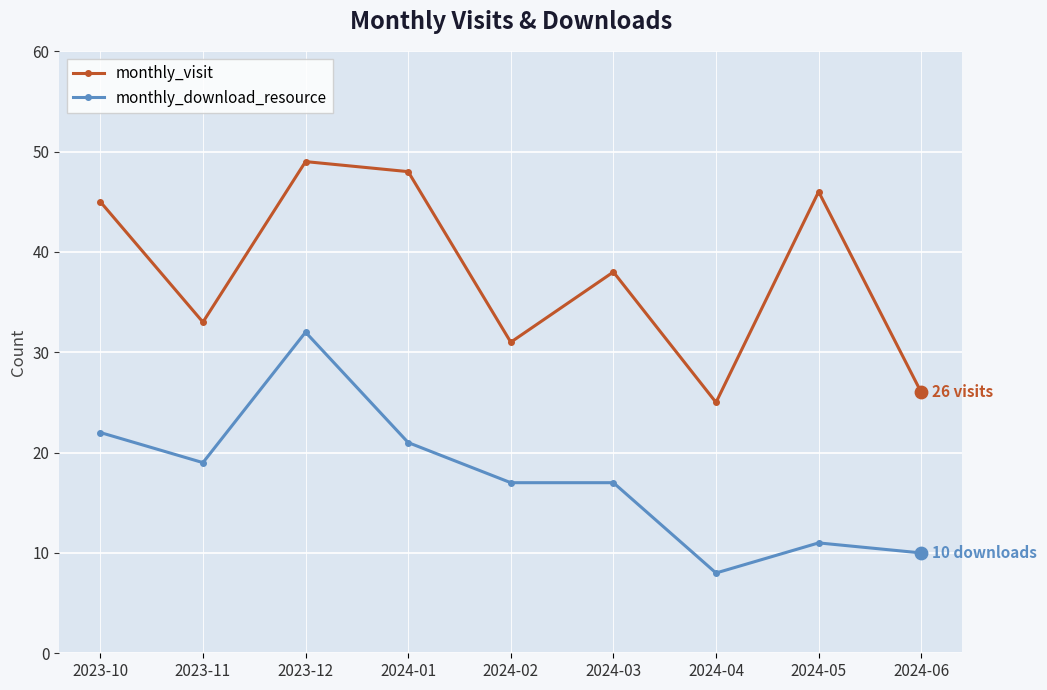

Which series changed the most between 2024-02 and 2024-04?

monthly_download_resource